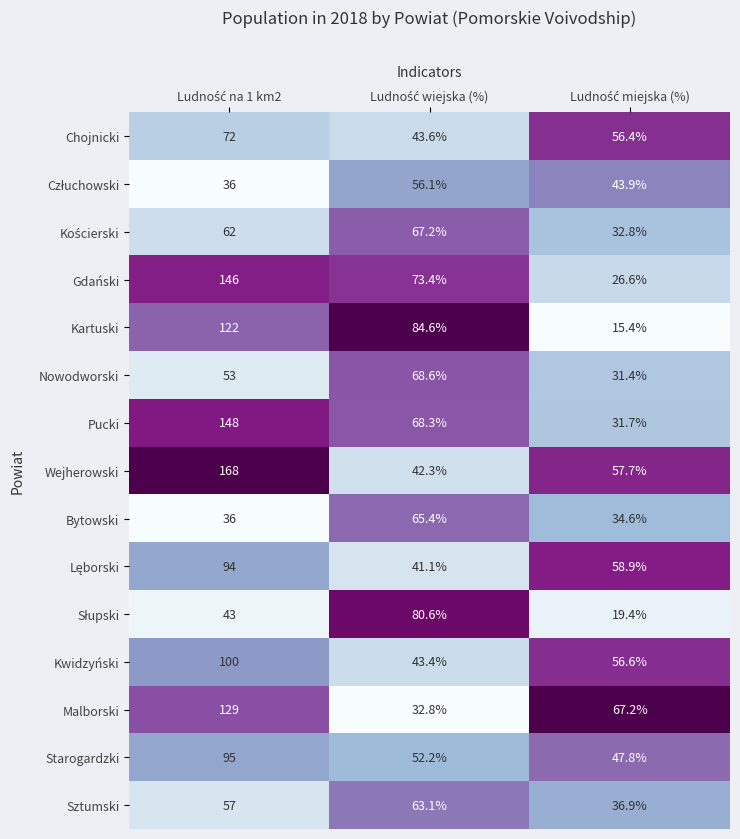

What is the difference between the maximum and minimum values in the Kartuski series?

106.6